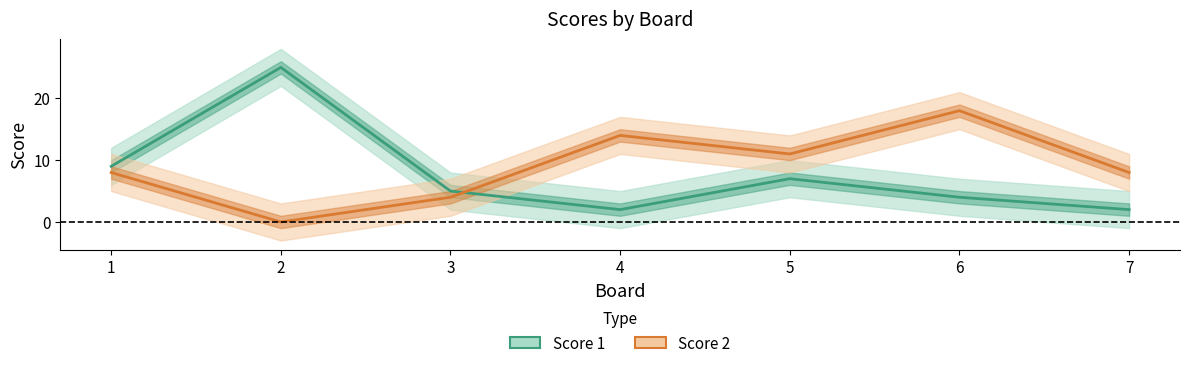

At how many categories does at least one series exceed 11?

3